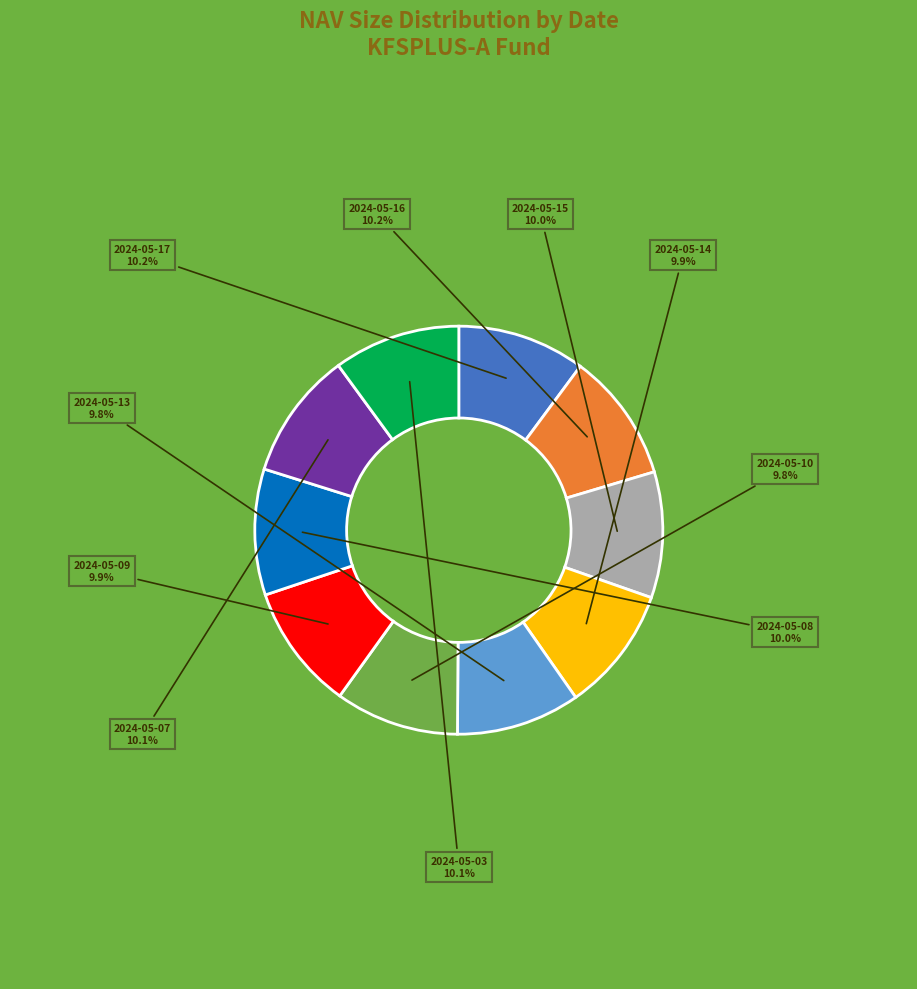

Does any single category account for the majority?

No